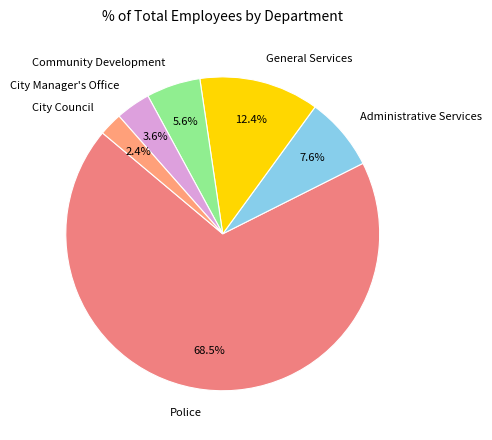

Which slice is the largest?

Police